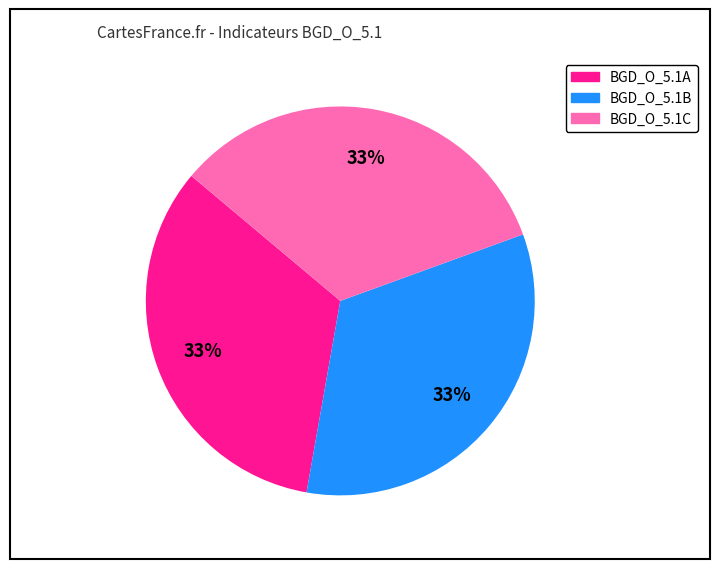

To the nearest percent, what is the average slice percentage?

33%